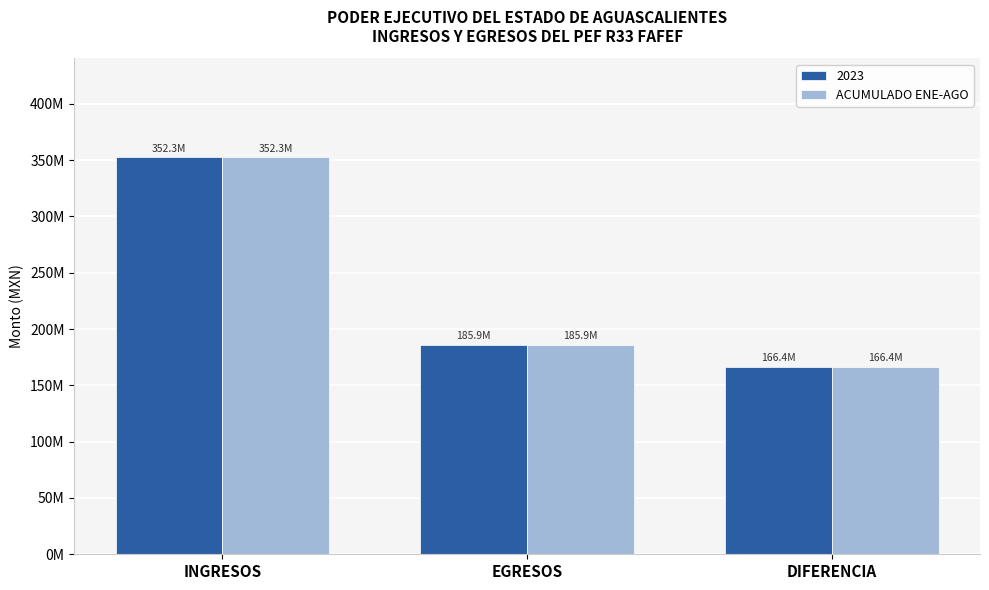

What is the label of the 3rd bar from the right?

INGRESOS